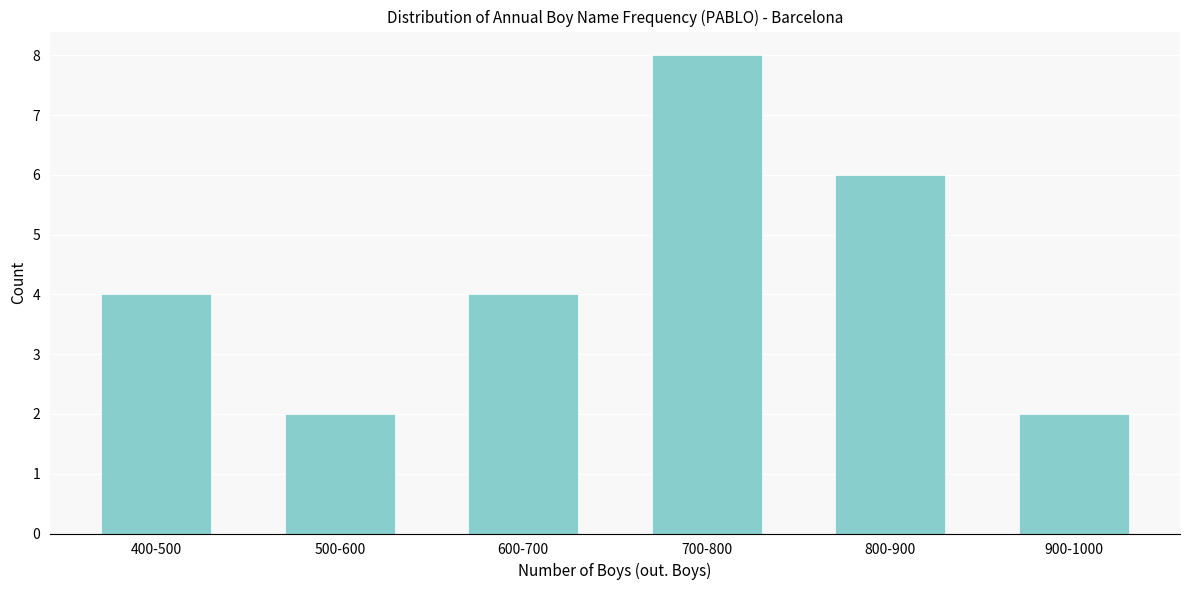

Reading right to left, transcribe all the data shown in this chart.

900-1000=2	800-900=6	700-800=8	600-700=4	500-600=2	400-500=4